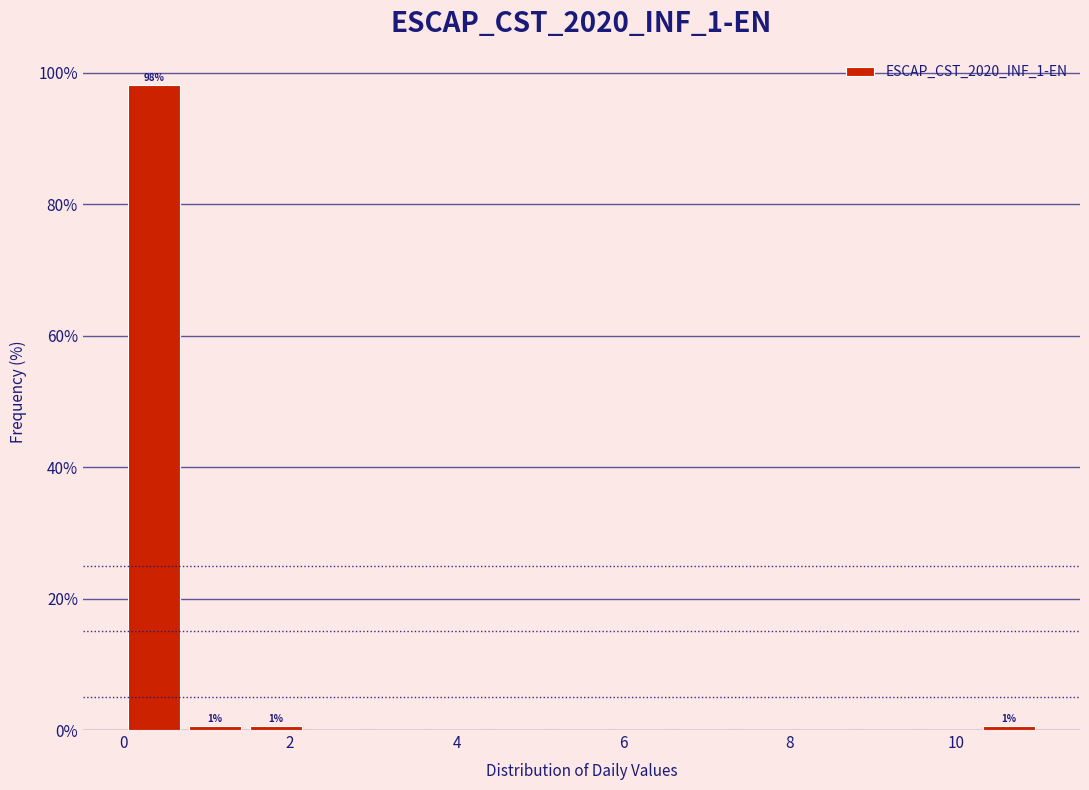

Read against the x-axis, roughly where is the centre of the tallest bar?

0.4